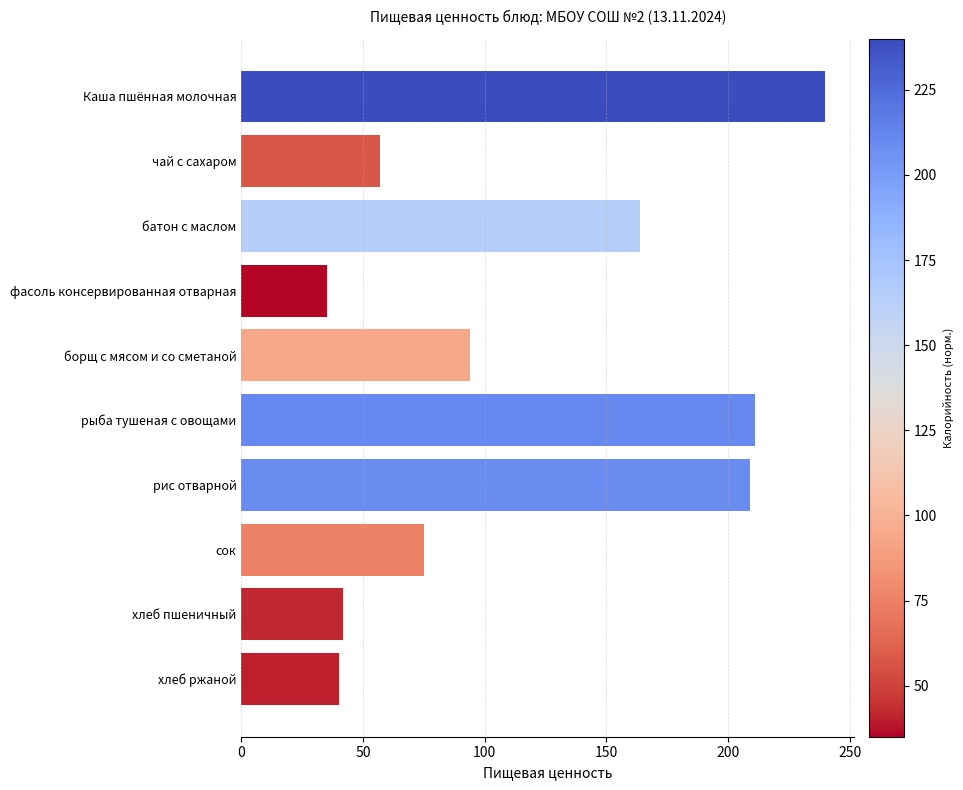

What is the label of the 1st bar from the top?

Каша пшённая молочная